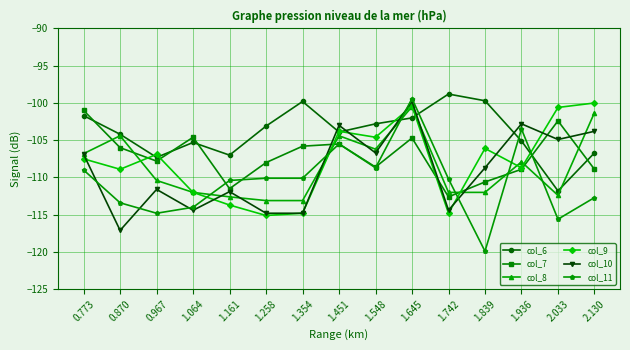

Does the chart have visible grid lines?

Yes